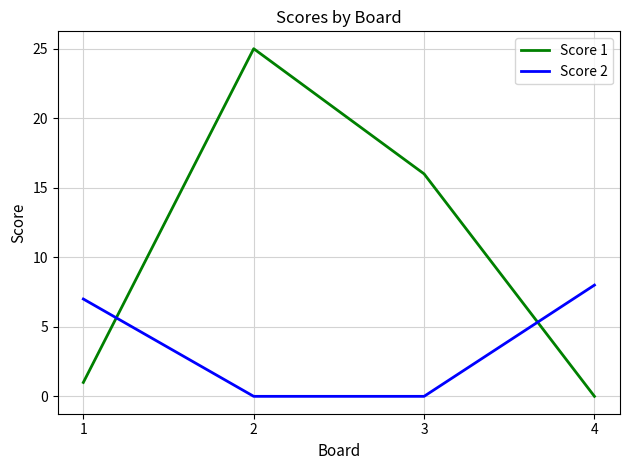

At how many categories does at least one series exceed 10?

2